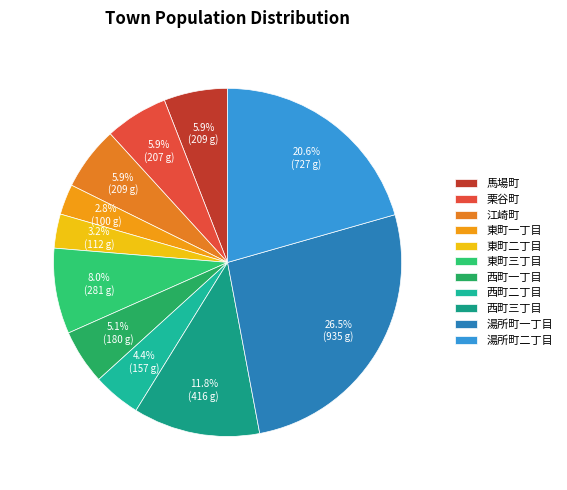

Which category has the biggest portion of the pie?

湯所町一丁目